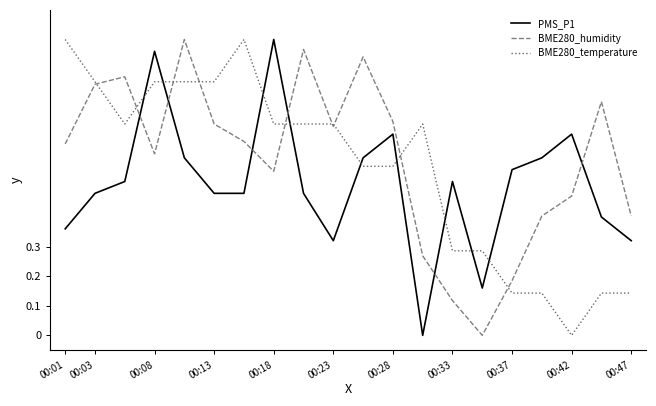

True or false: BME280_humidity and PMS_P1 intersect in this chart.

True